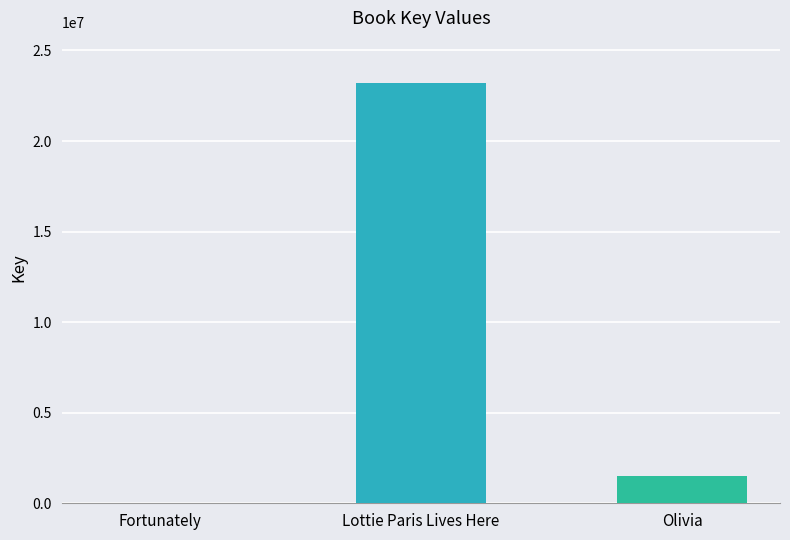

Reading left to right, transcribe all the data shown in this chart.

6099	23195658	1498611